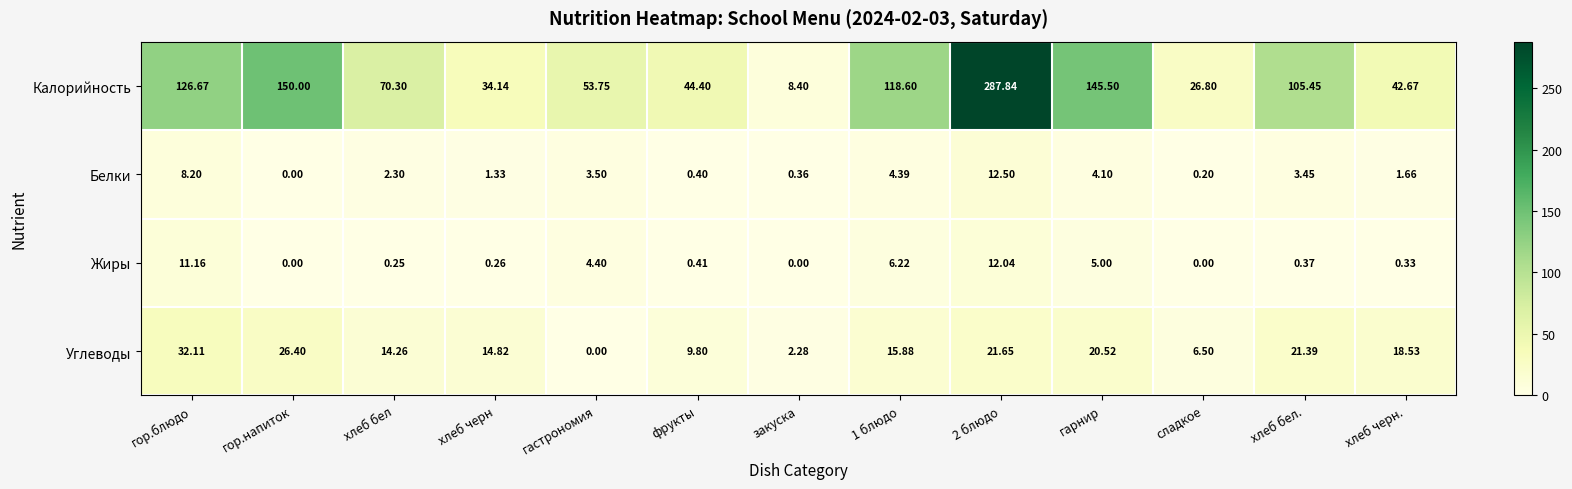

Between гор.блюдо and гор.напиток, which series saw the biggest shift?

Калорийность